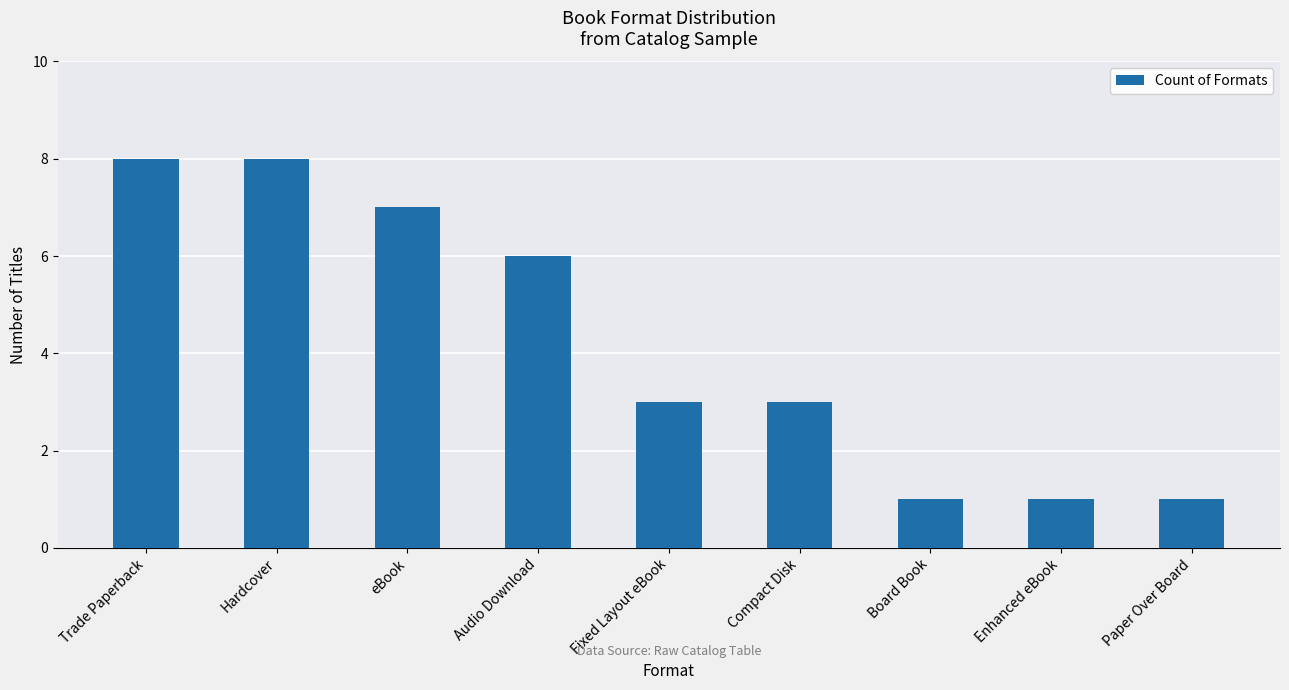

Are the bars grouped side by side (vs. stacked)?

No